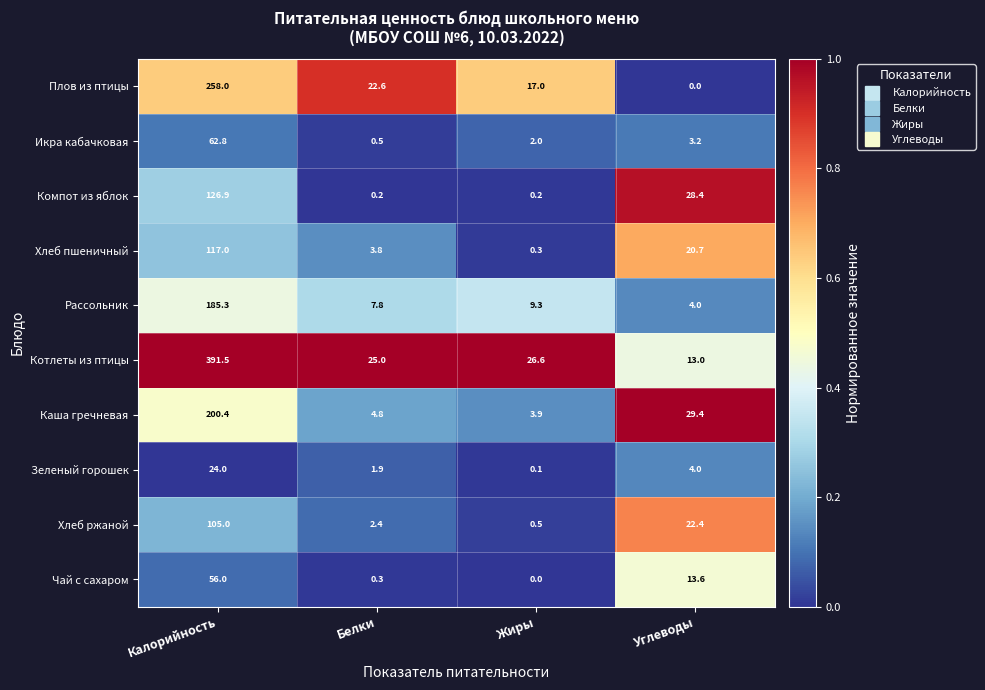

At how many categories does at least one series exceed 0?

4